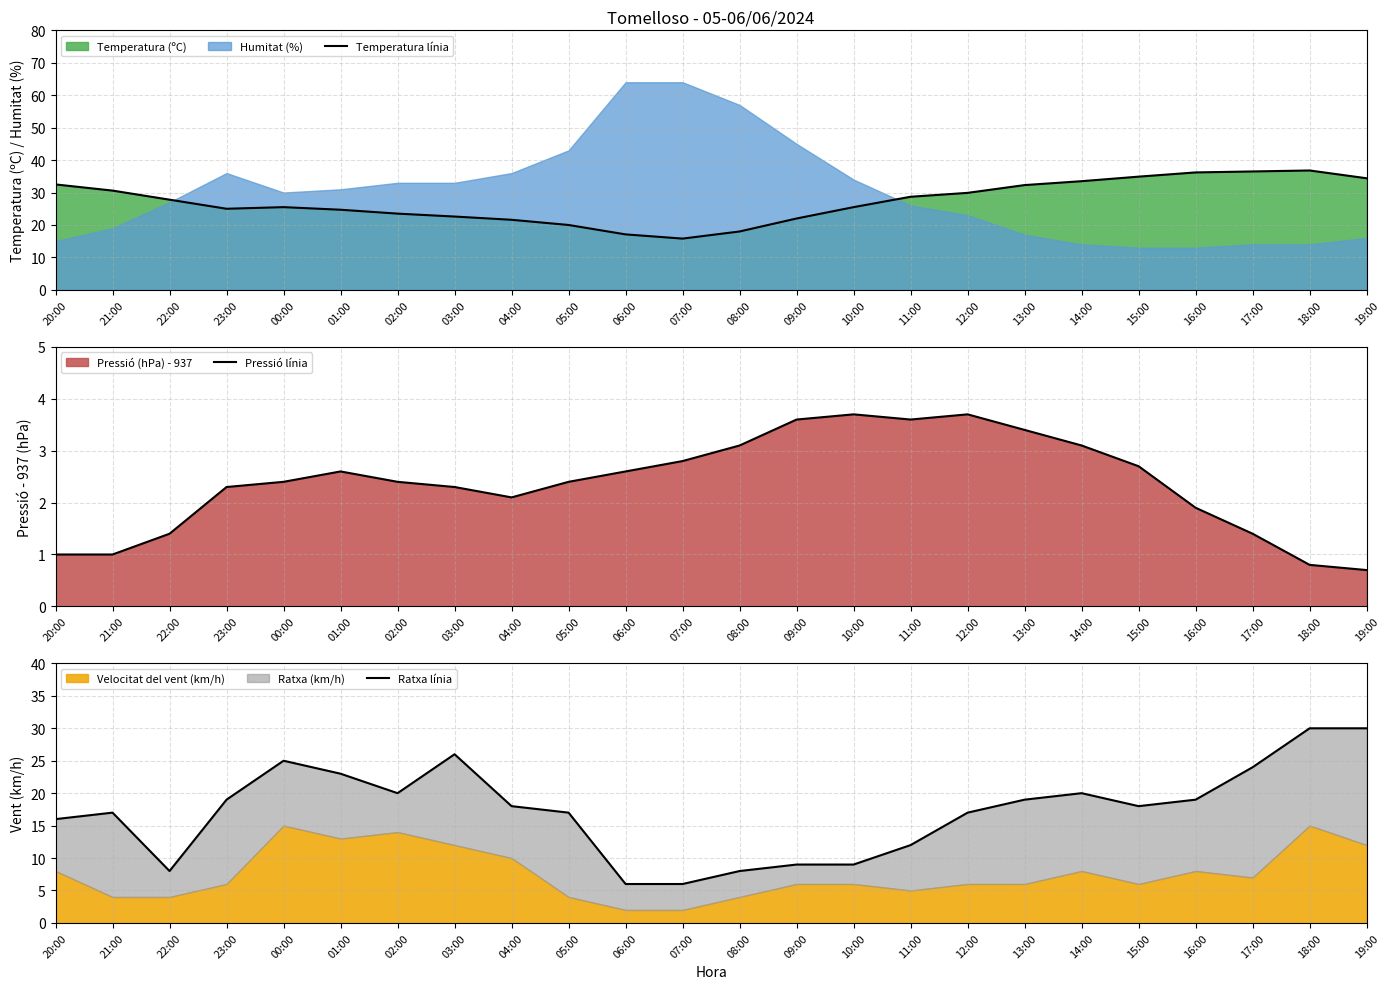

What is the highest value of the Temperatura línia series?

36.8